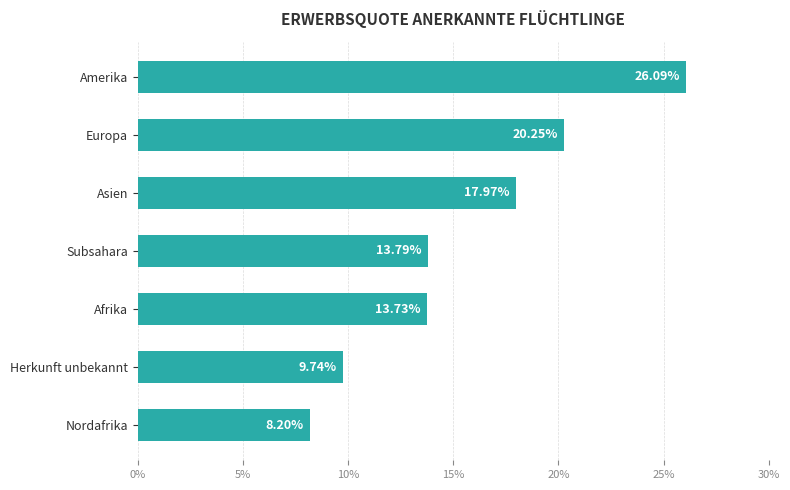

Count the number of data series in this chart.

1